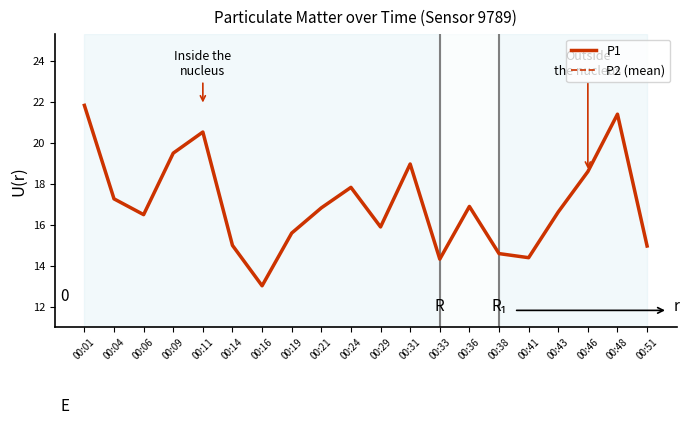

At which label does the data first exceed 16?

00:01